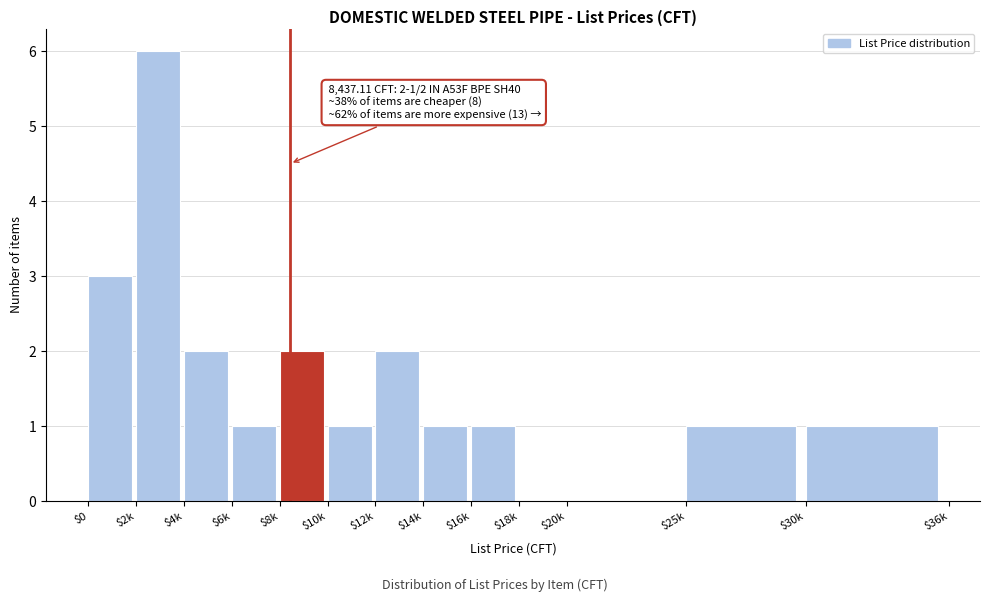

What is the sum of all values?

21